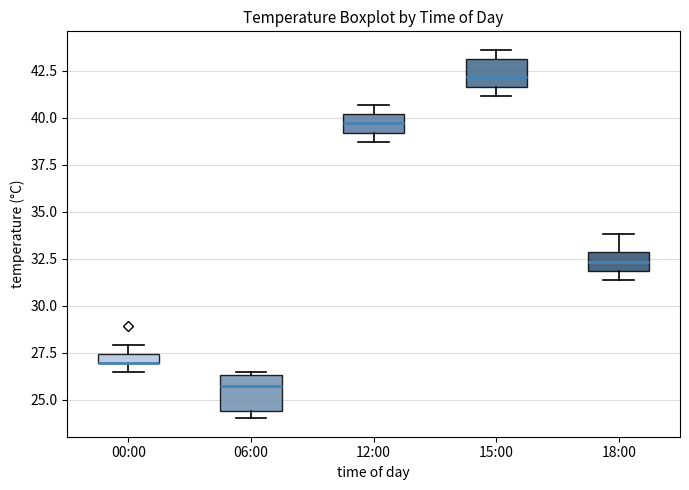

Where is the lower edge of the box for 06:00 on the y-axis? The values are not printed on the chart, so give them approximately, as read against the axis.

24.5